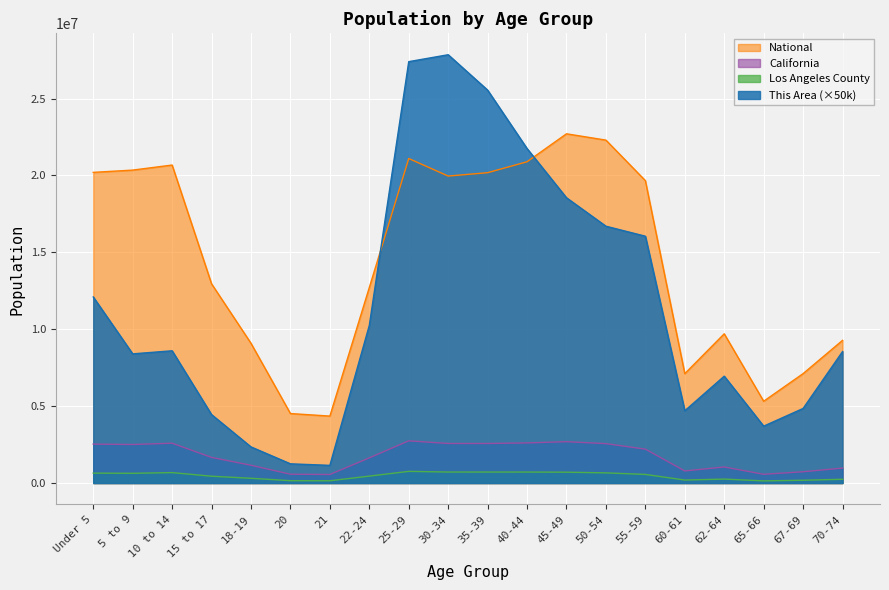

Where is the first local maximum for Los Angeles County?

10 to 14